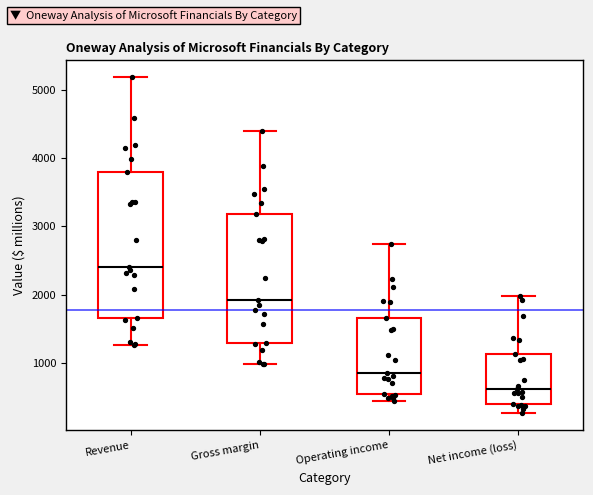

Where is the lower edge of the box for Operating income on the y-axis? The values are not printed on the chart, so give them approximately, as read against the axis.

500